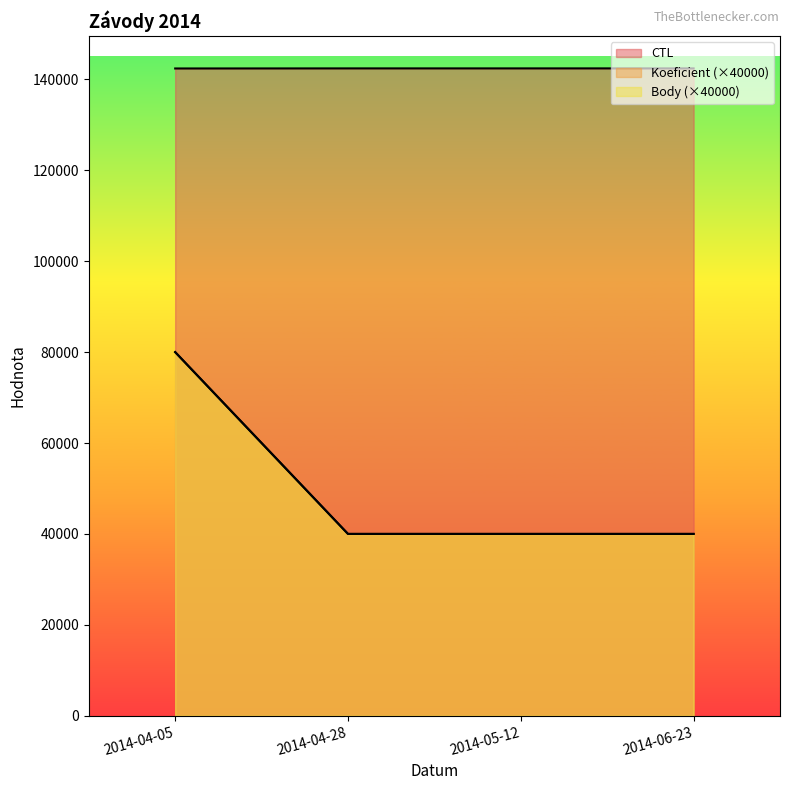

Which series has the largest range (max minus min)?

Koeficient